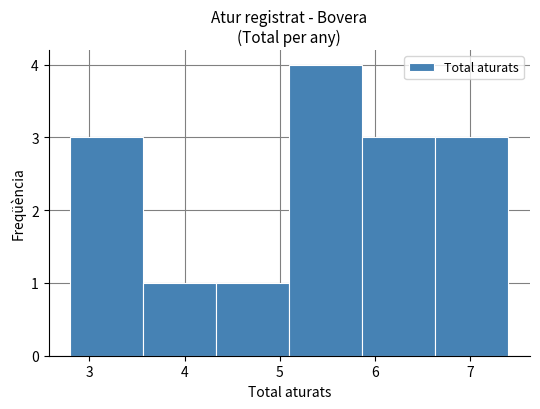

Which range on the x-axis has the tallest bar?

5.1 to 5.9